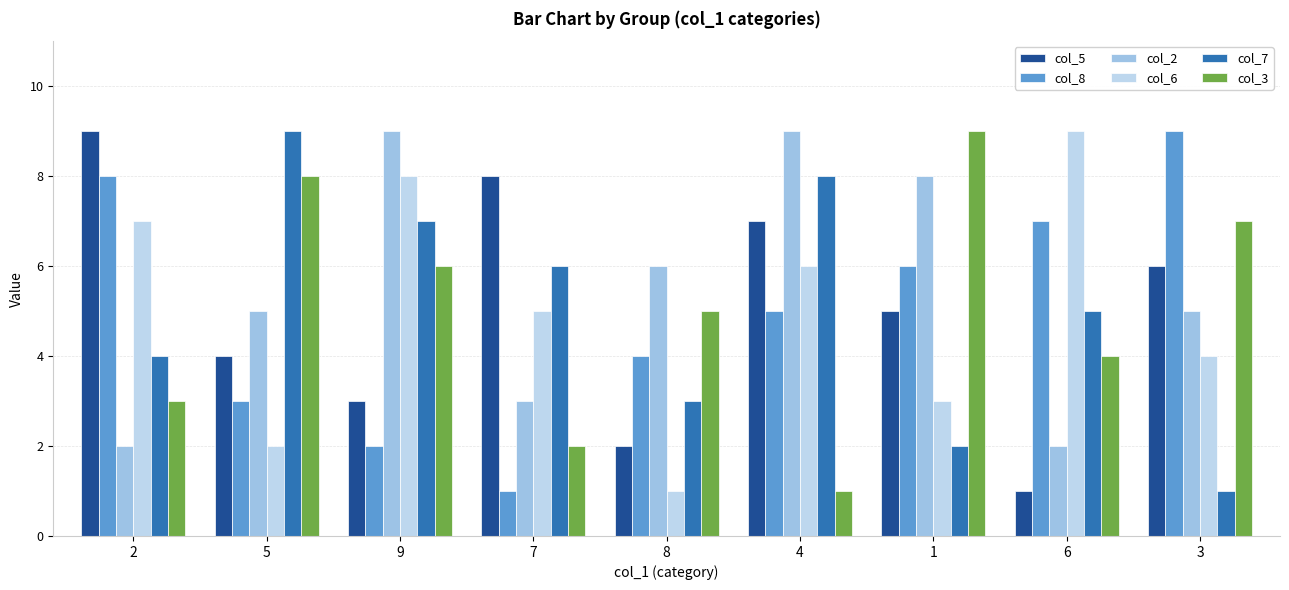

What is the label of the 9th bar from the left?

3